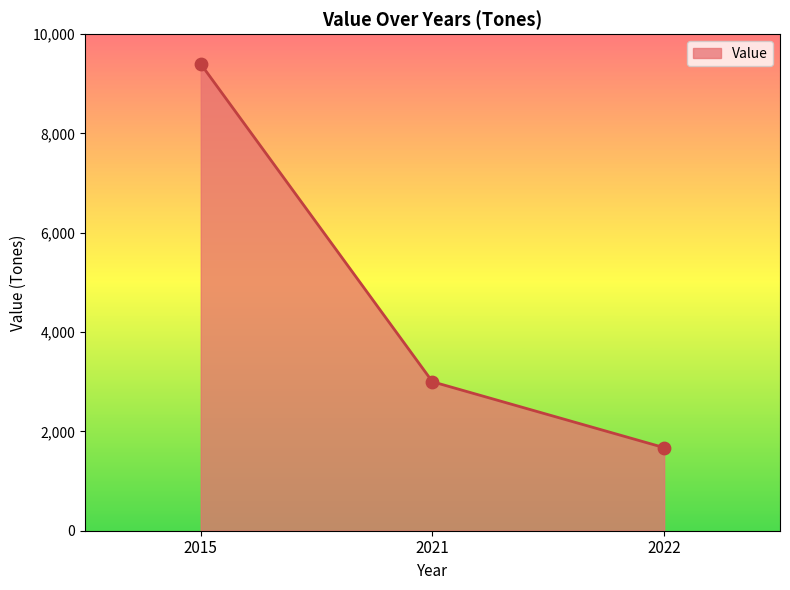

Which has a higher value, 2021 or 2022?

2021